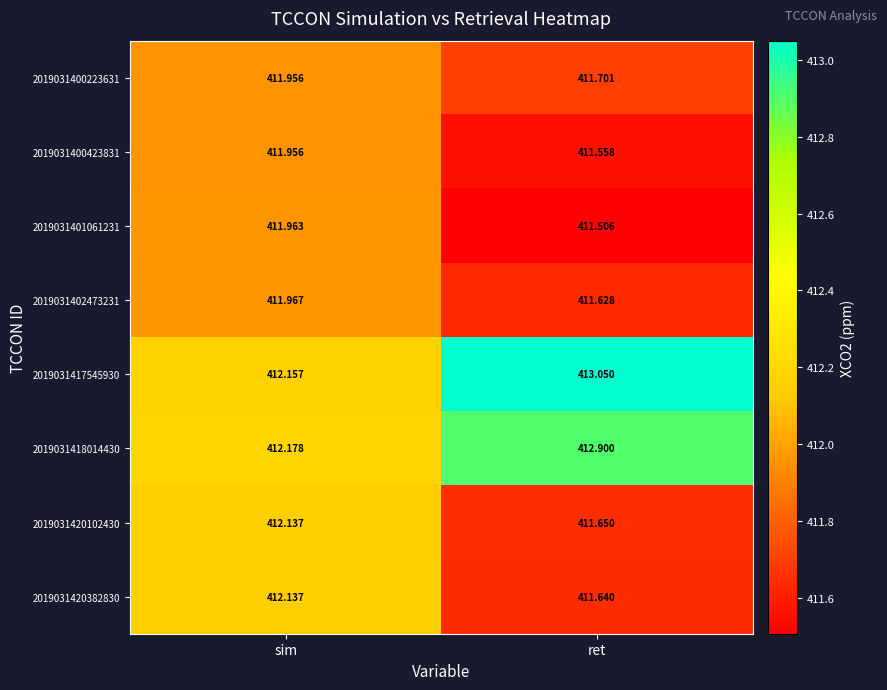

At which category is the sum across all series the highest?

sim